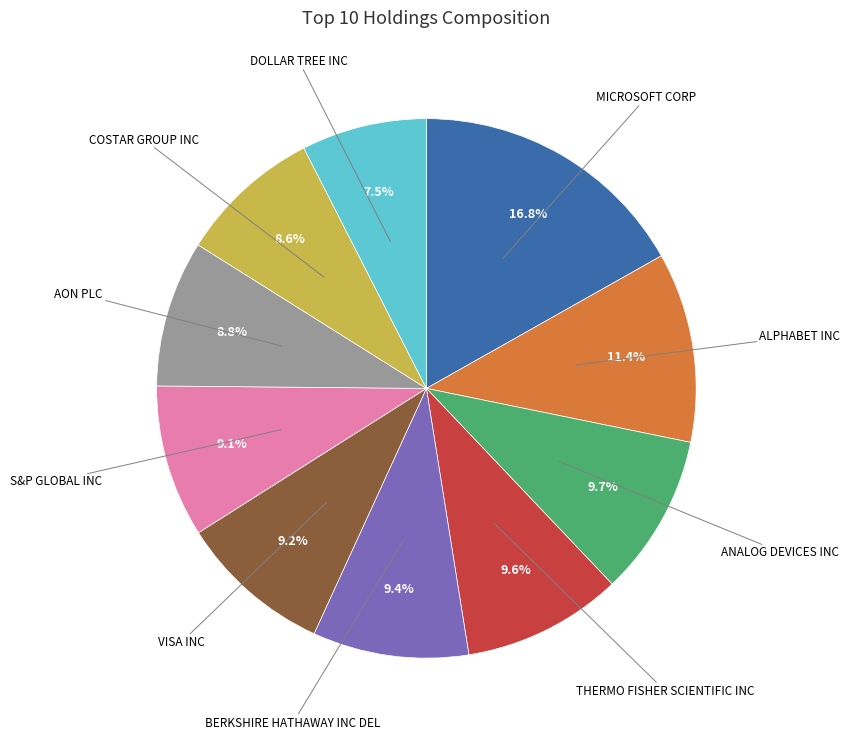

Is there a majority slice in this chart?

No